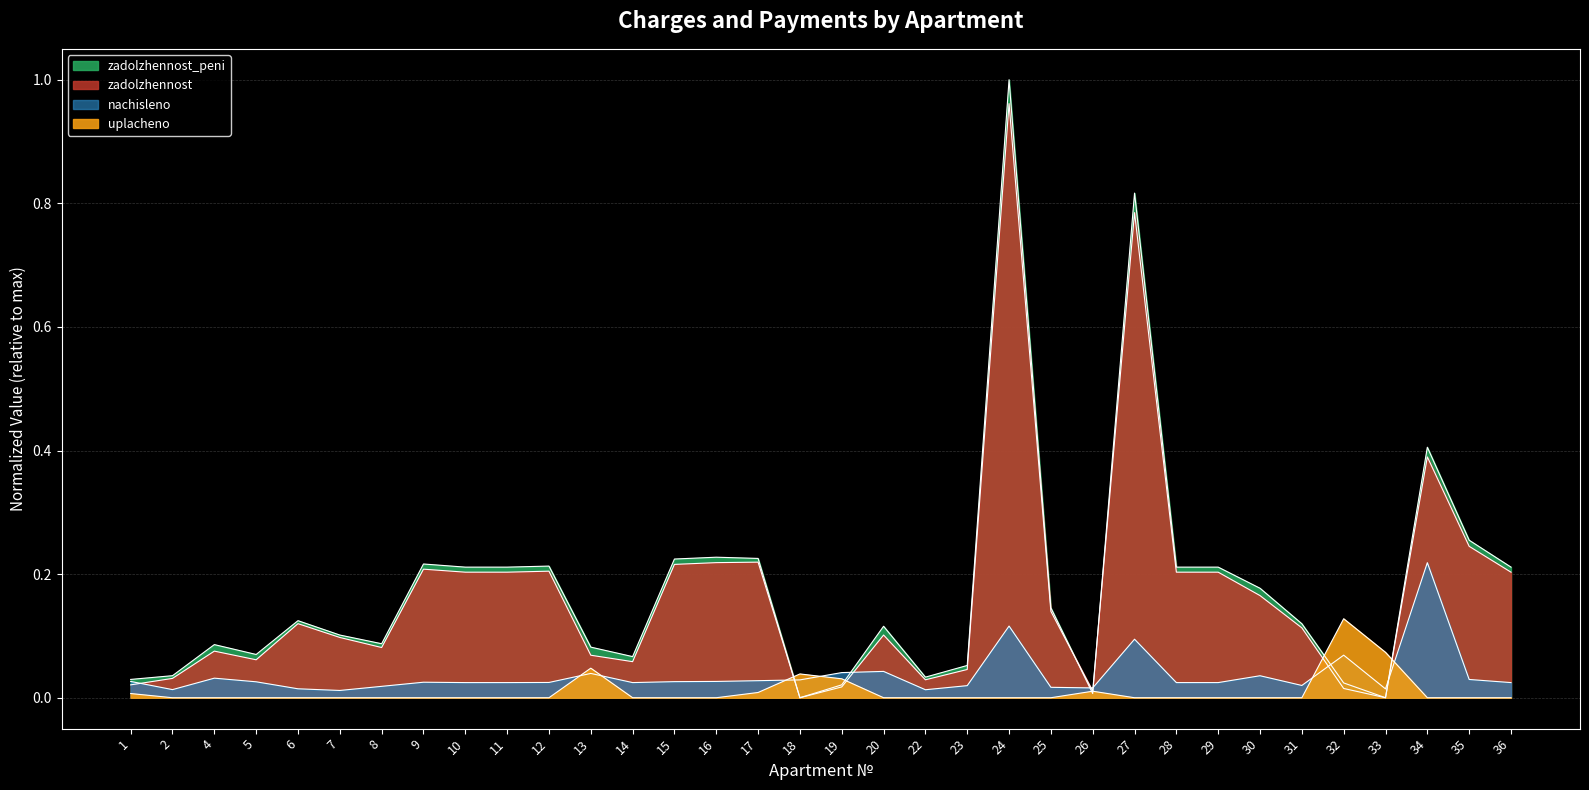

At 20, list the series in order from smallest to largest.

uplacheno, nachisleno, zadolzhennost, zadolzhennost_peni